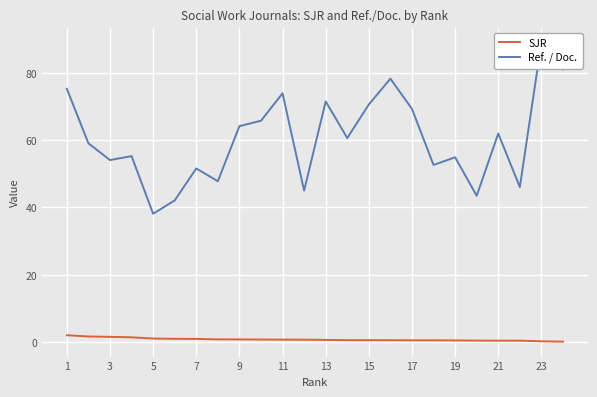

At how many categories does at least one series exceed 17?

24